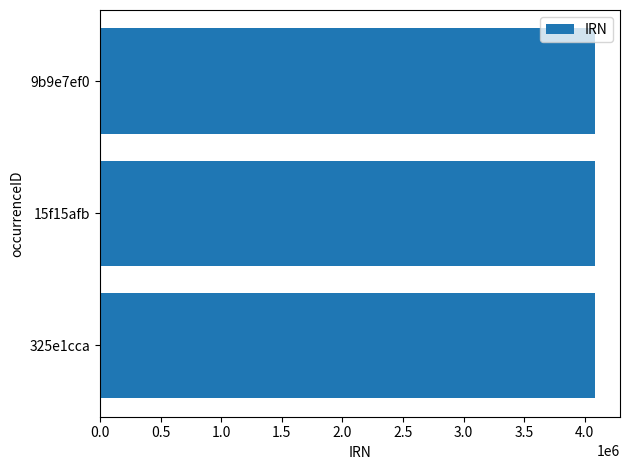

How many series are shown in this chart?

1